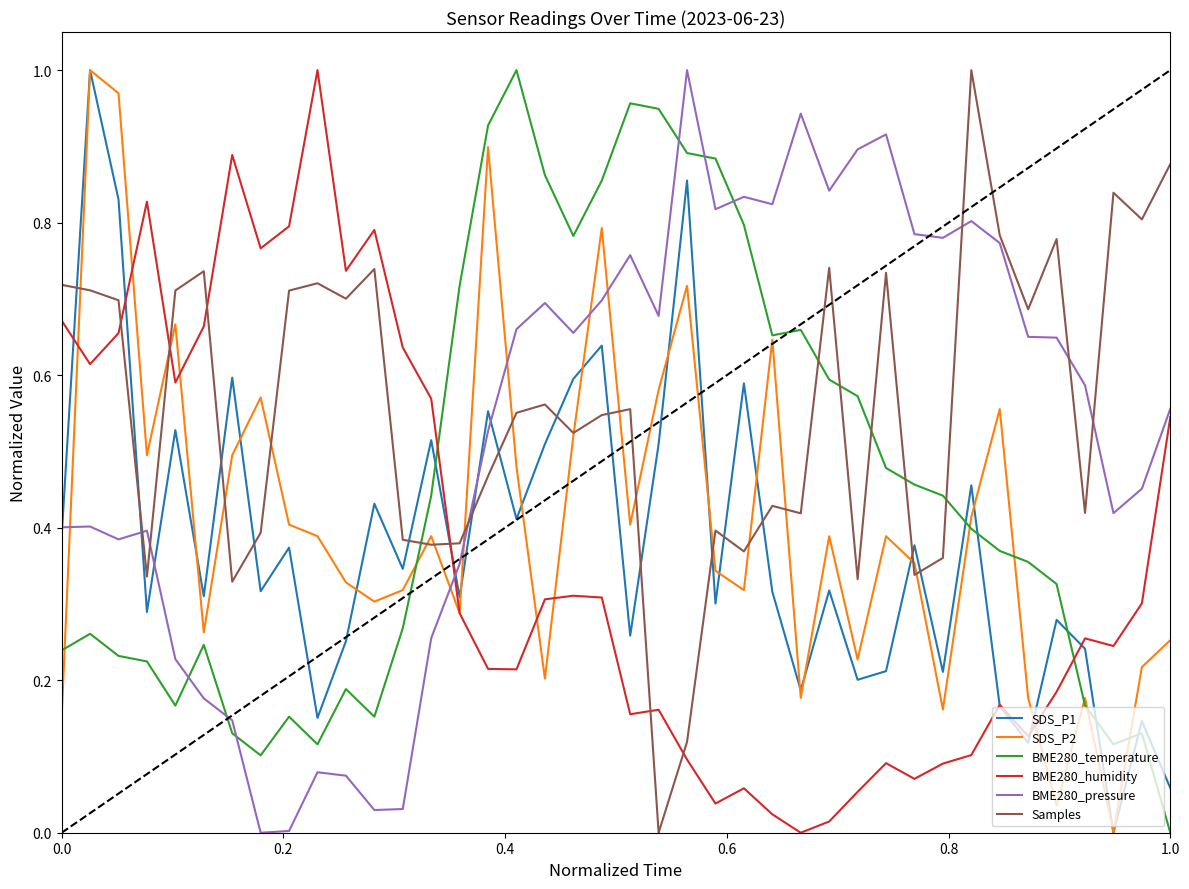

Which series ends up on top after the final intersection of BME280_temperature and Samples?

Samples